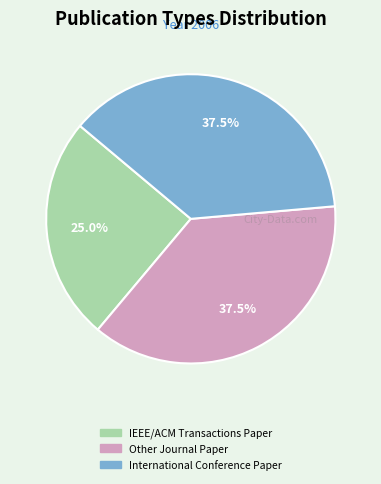

Which category has the smallest portion of the pie?

IEEE/ACM Transactions Paper